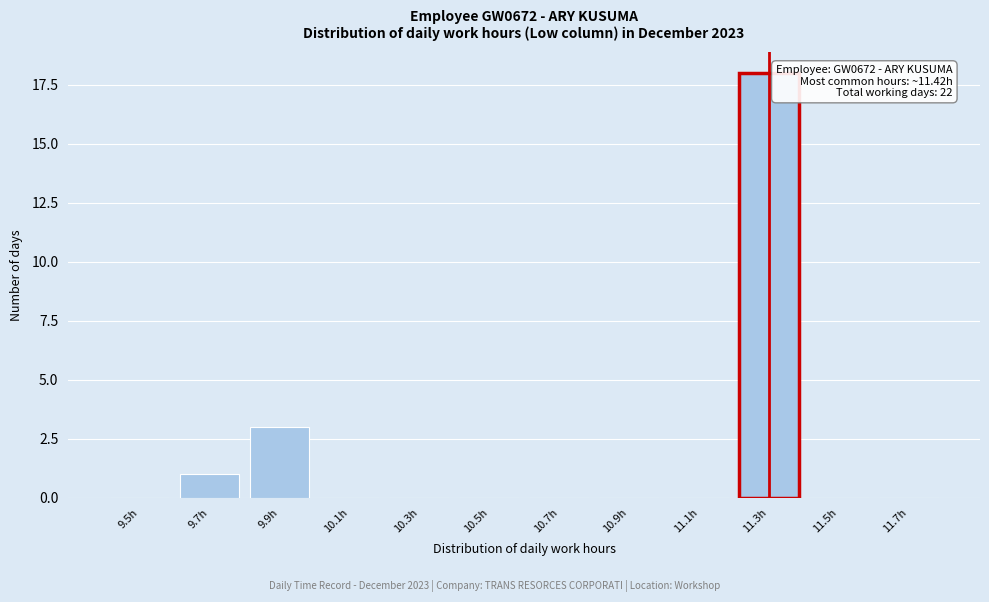

Reading right to left, what are all the values shown in this chart?

11.7h=0	11.5h=0	11.3h=18	11.1h=0	10.9h=0	10.7h=0	10.5h=0	10.3h=0	10.1h=0	9.9h=3	9.7h=1	9.5h=0